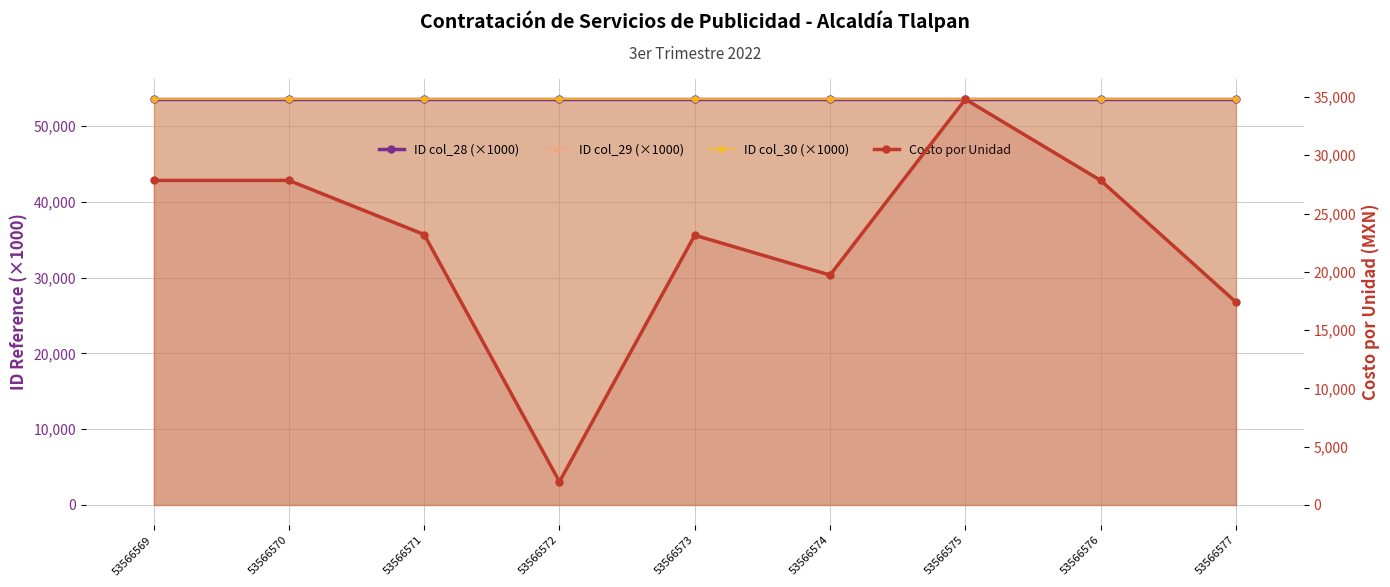

True or false: ID col_28 (×1000) has more than 2 interior local peaks.

False